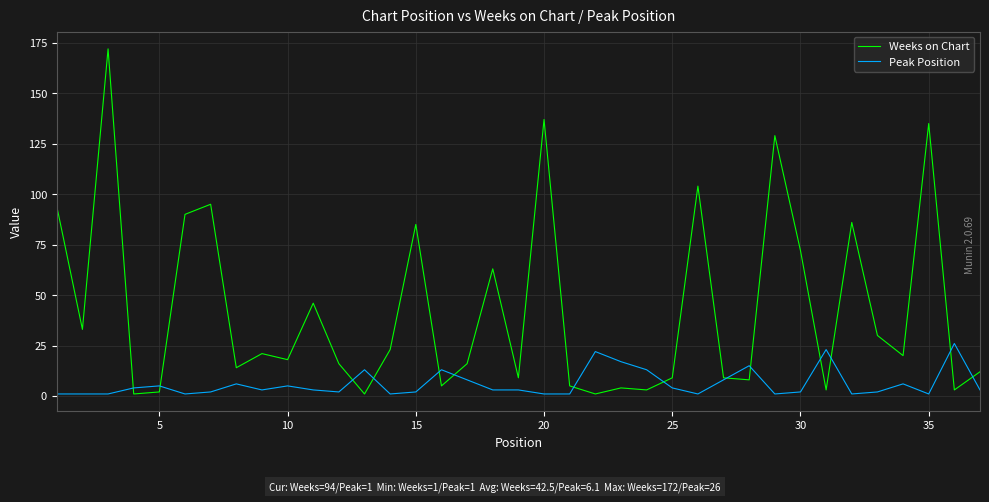

Which series has the largest range (max minus min)?

Weeks on Chart